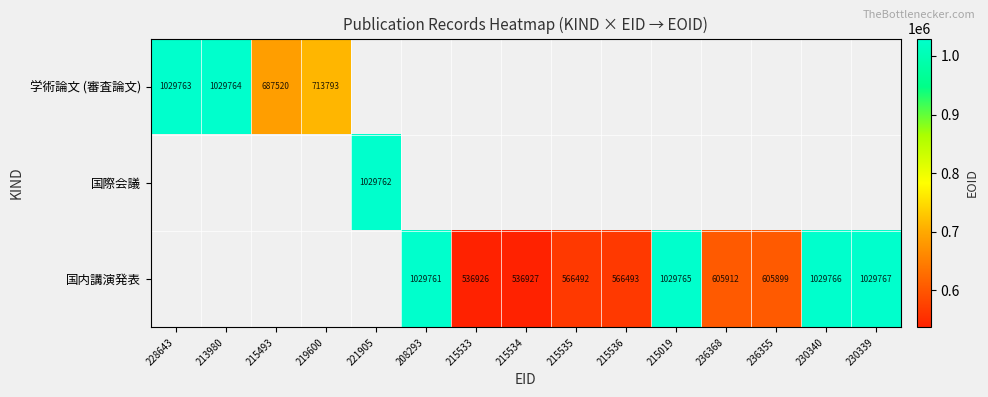

The value of 国内講演発表 at 230339 is 571817. True or false?

False